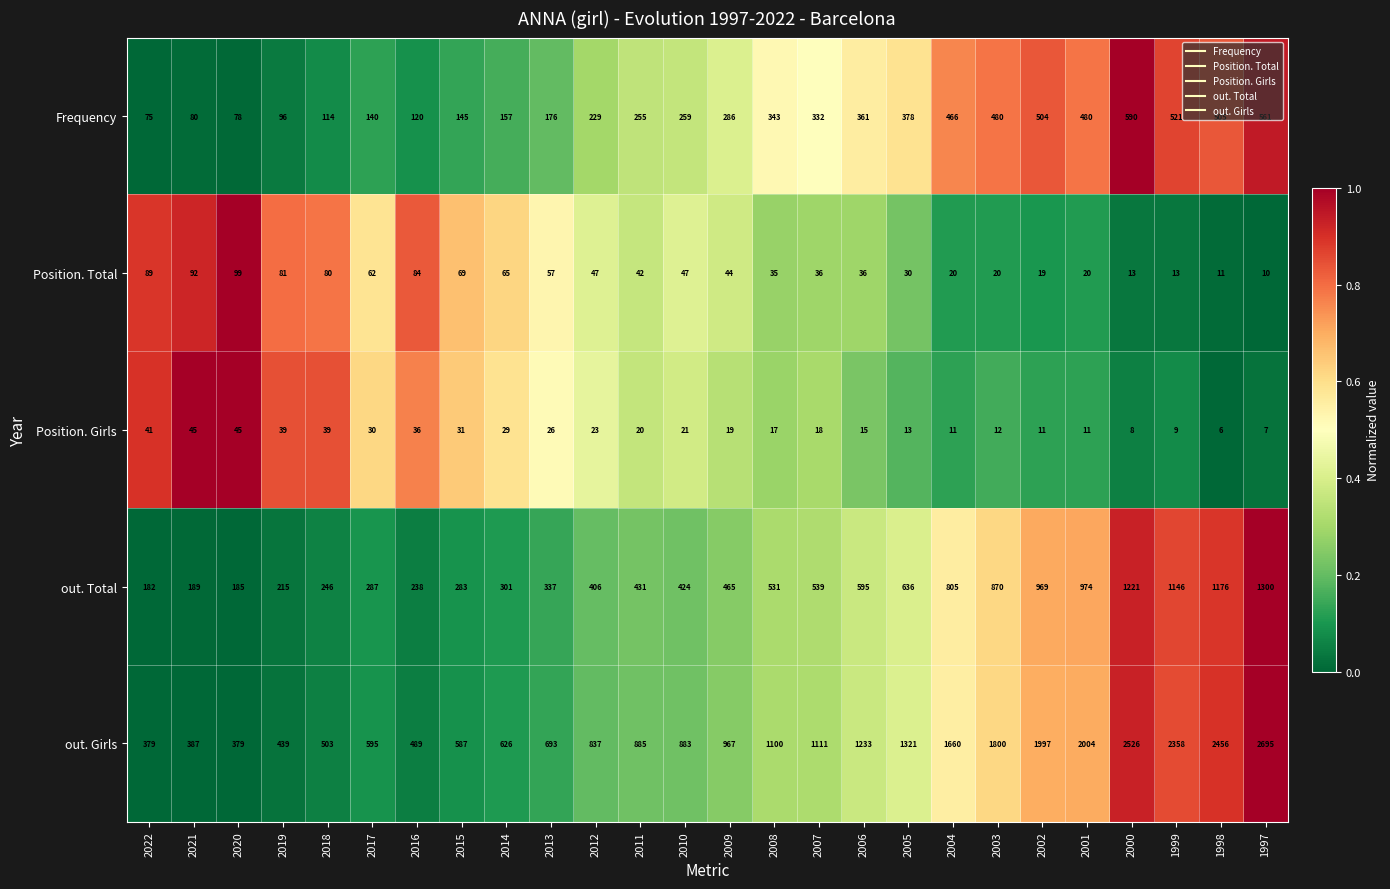

Which category has the highest value in the out. Total series?

1997